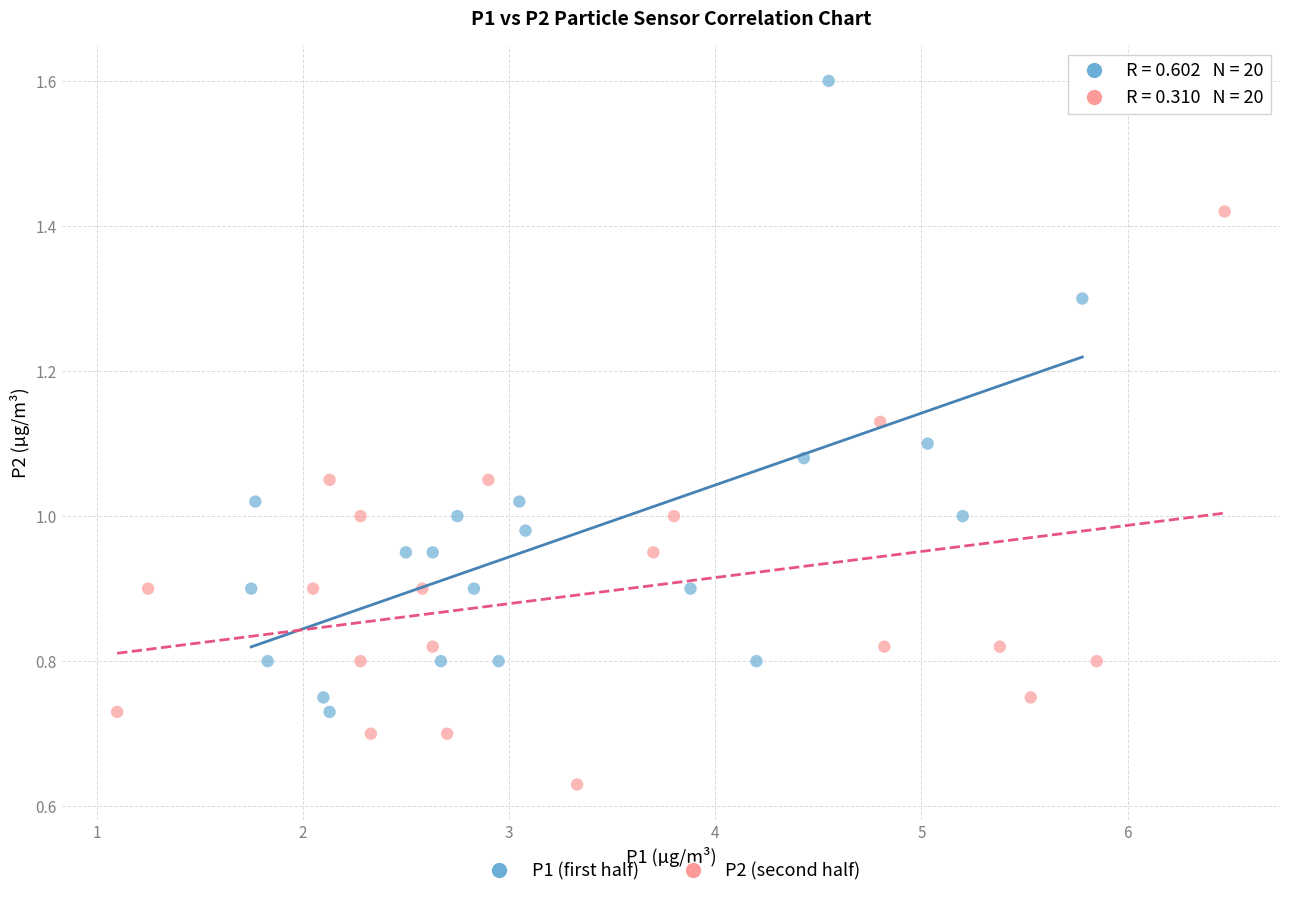

Which series reaches the maximum Y coordinate?

P1 (first half)